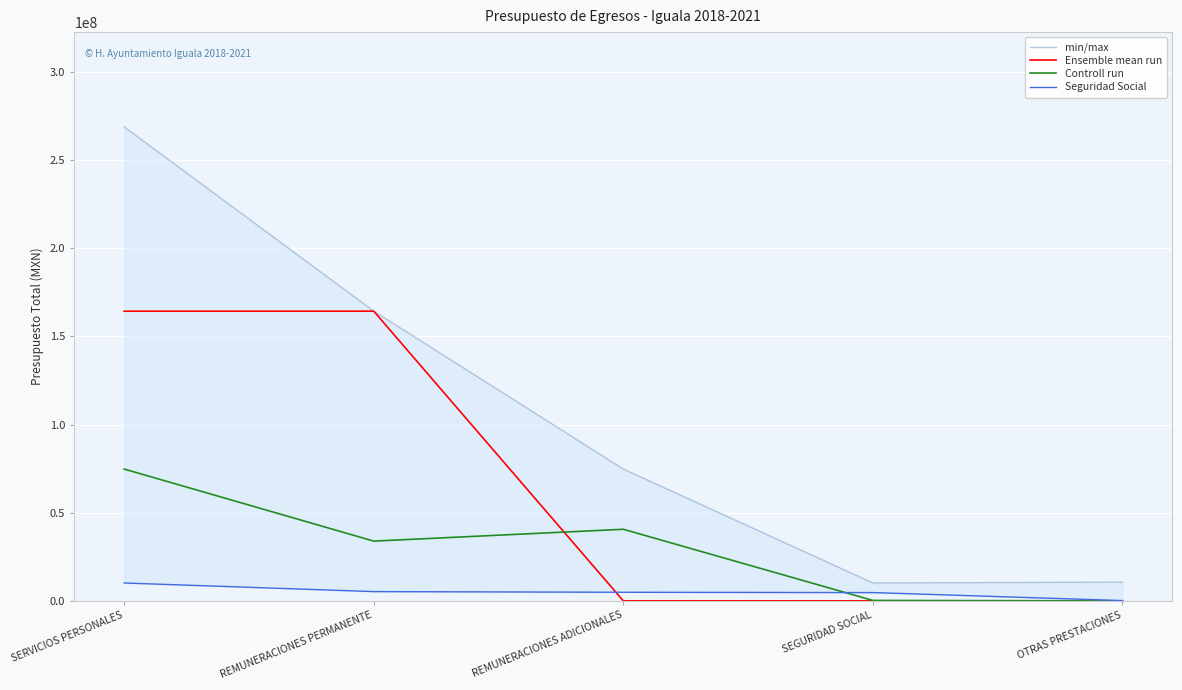

True or false: min/max and Seguridad Social cross at least once.

False